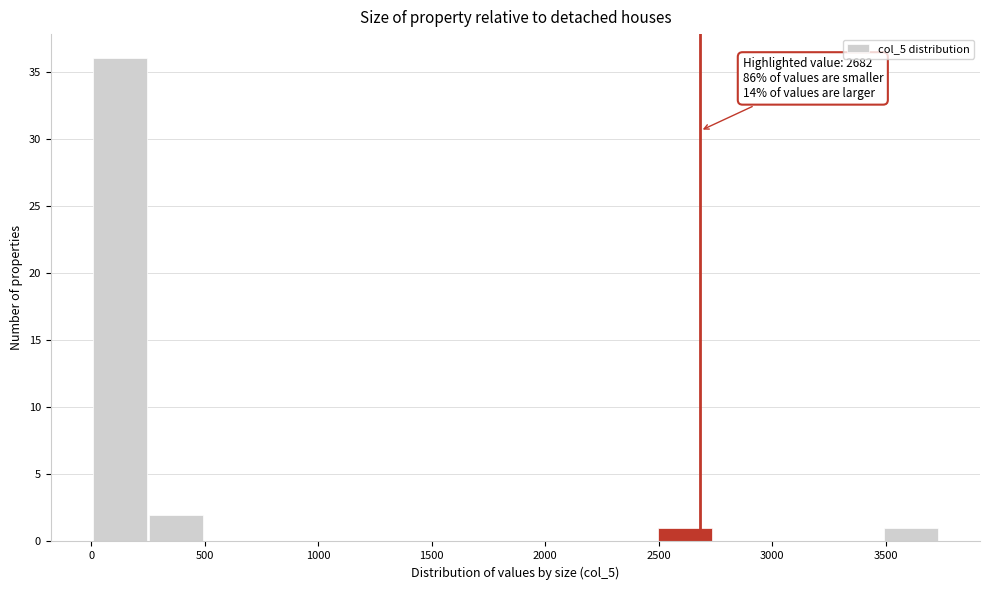

Which range on the x-axis has the tallest bar?

0 to 250